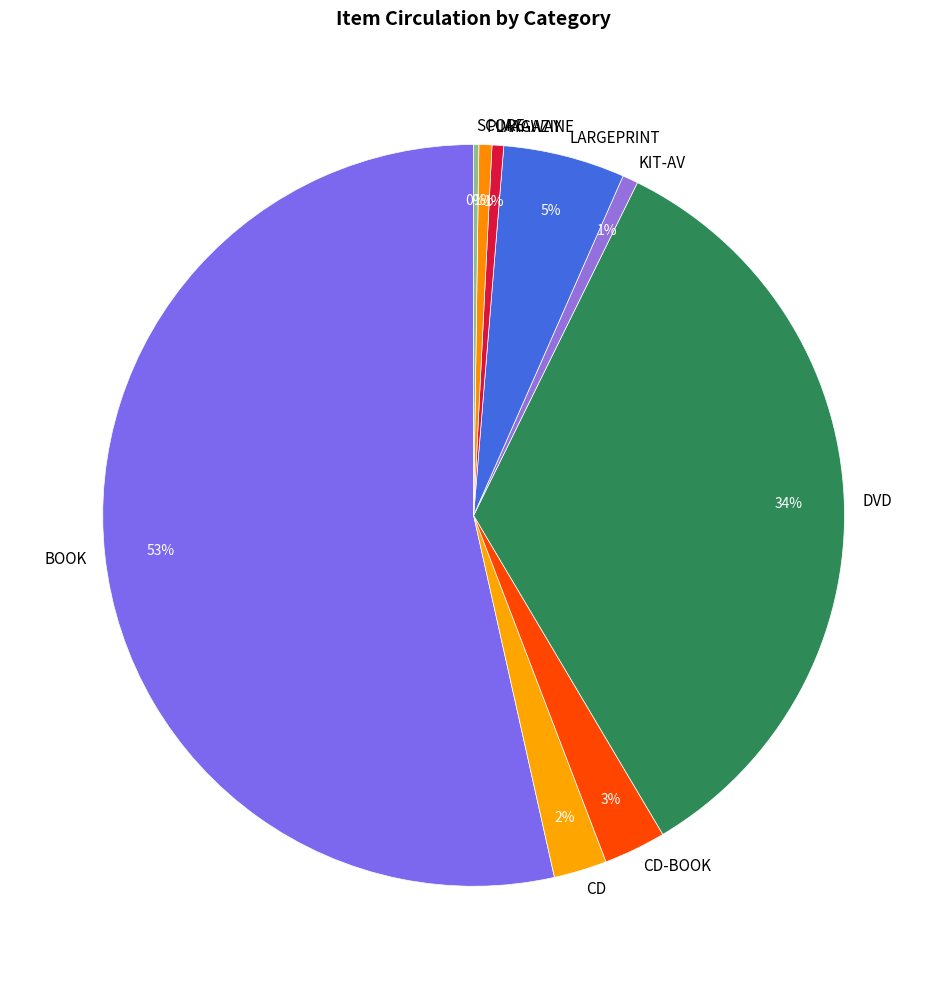

Does KIT-AV account for over 50% of the chart?

No